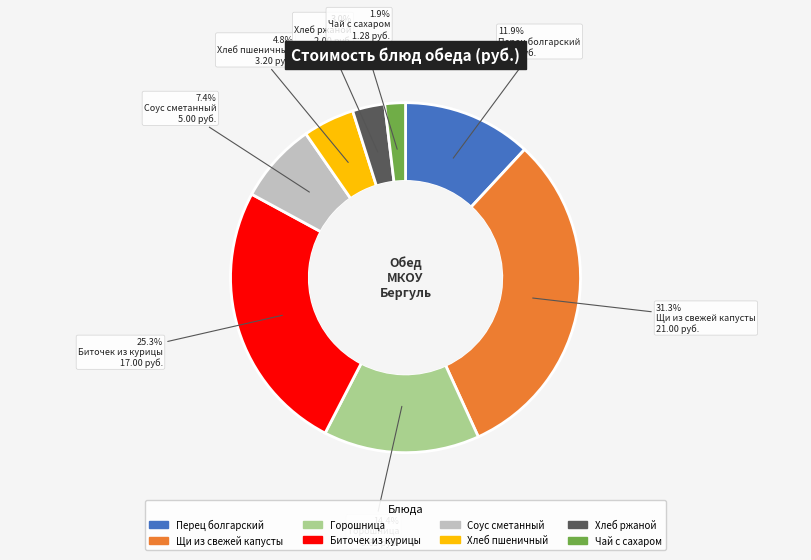

Is it true that Биточек из курицы is 13% of the pie?

False